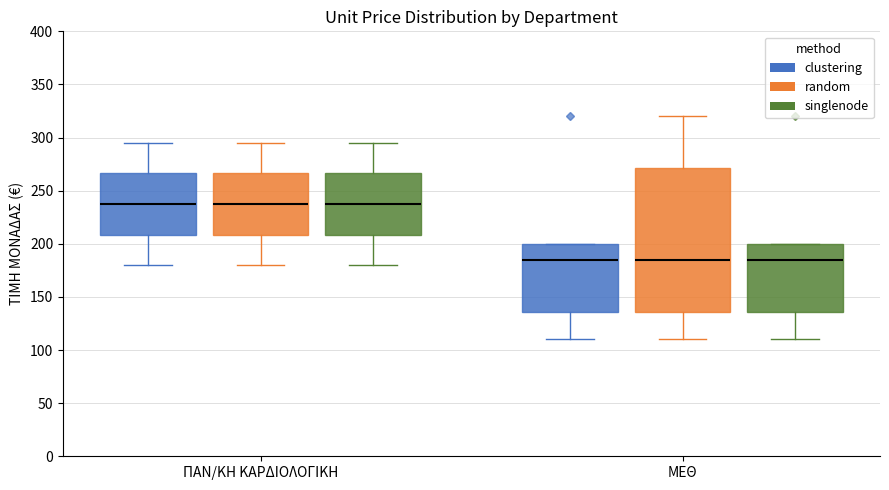

Reading left to right, read every box against the y-axis: the position of its median line, the range the box covers, and the ends of its whiskers. The values are not printed on the chart, so give them approximately, as read against the axis.

ΠΑΝ/ΚΗ ΚΑΡΔΙΟΛΟΓΙΚΗ (clustering): median 240, box 210 to 265, whiskers 180 to 295
ΠΑΝ/ΚΗ ΚΑΡΔΙΟΛΟΓΙΚΗ (random): median 240, box 210 to 265, whiskers 180 to 295
ΠΑΝ/ΚΗ ΚΑΡΔΙΟΛΟΓΙΚΗ (singlenode): median 240, box 210 to 265, whiskers 180 to 295
ΜΕΘ (clustering): median 185, box 135 to 200, whiskers 110 to 200
ΜΕΘ (random): median 185, box 135 to 270, whiskers 110 to 320
ΜΕΘ (singlenode): median 185, box 135 to 200, whiskers 110 to 200